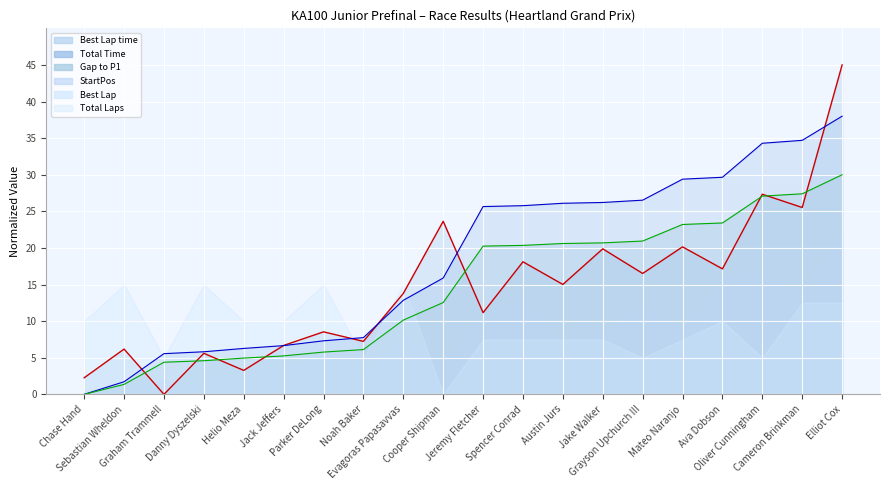

Where does the Gap to P1 series first go above 20?

Jeremy Fletcher